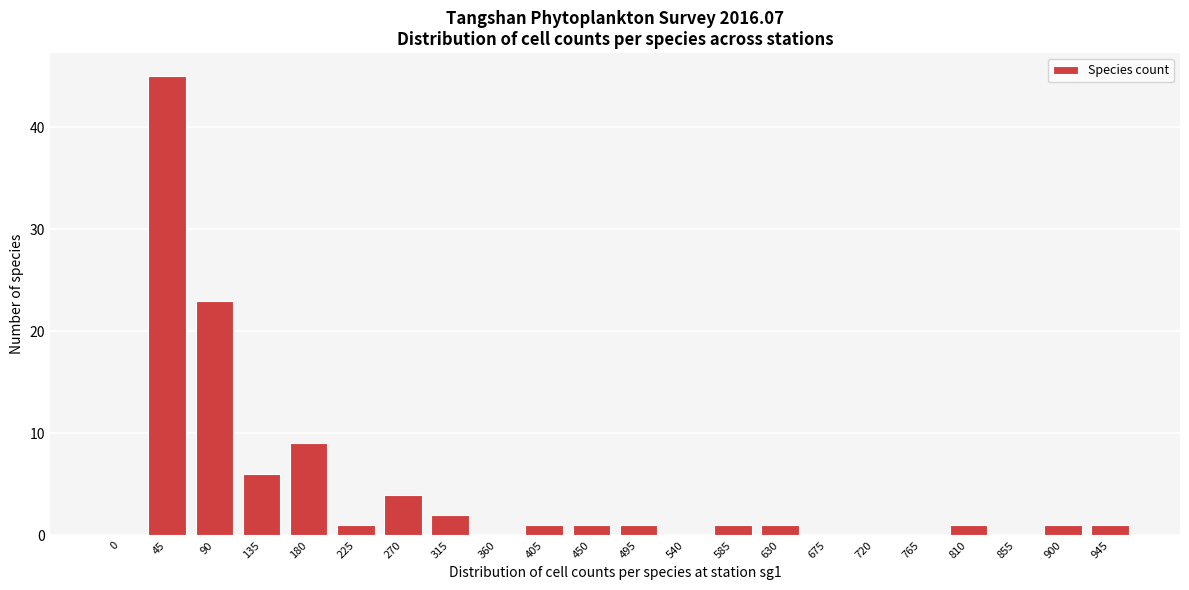

Reading left to right, extract all data points from this chart.

0=0	45=45	90=23	135=6	180=9	225=1	270=4	315=2	360=0	405=1	450=1	495=1	540=0	585=1	630=1	675=0	720=0	765=0	810=1	855=0	900=1	945=1